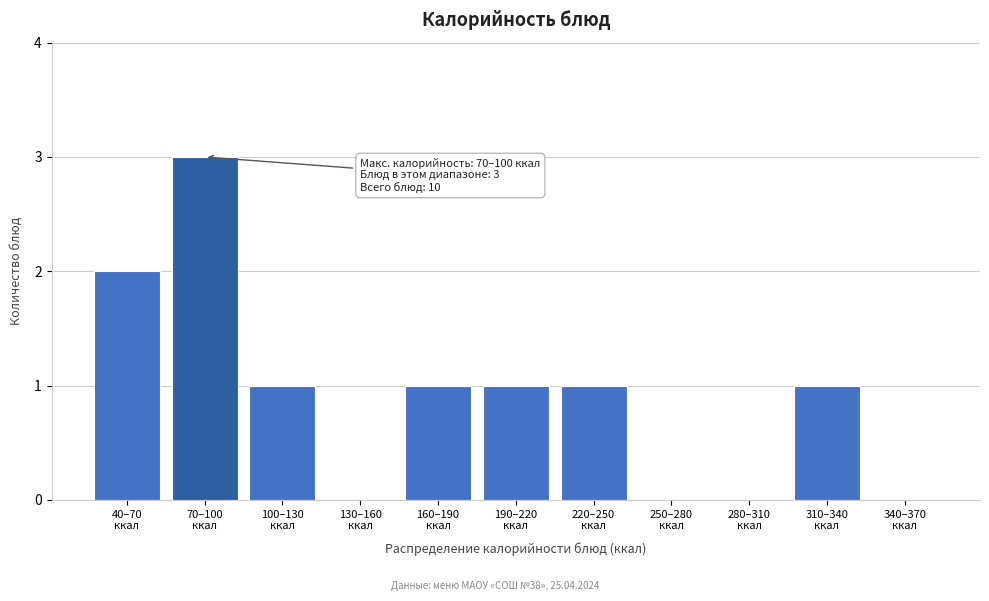

What is the greatest value displayed?

3